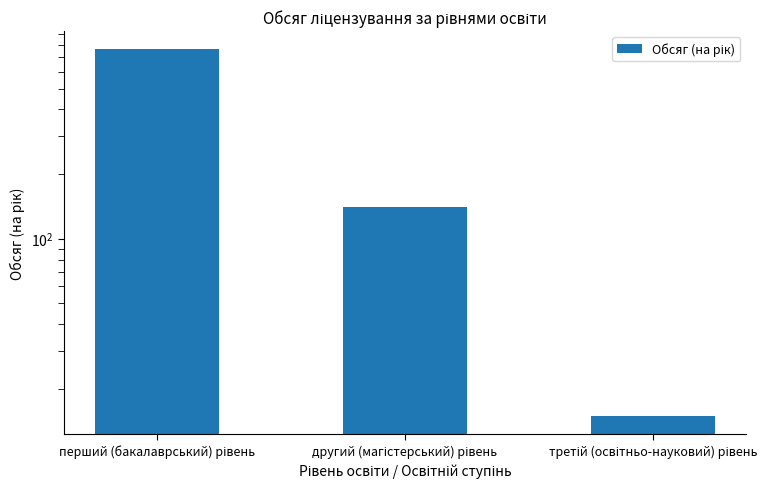

What is the label of the 3rd bar from the right?

перший (бакалаврський) рівень